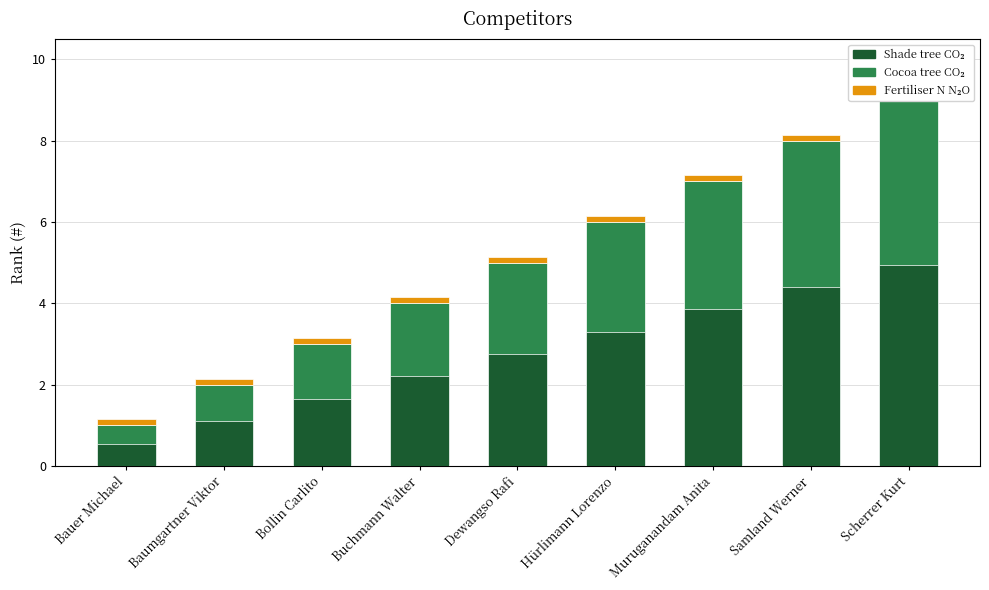

What is the ratio of the value at Dewangso Rafi to the value at Scherrer Kurt?

0.6